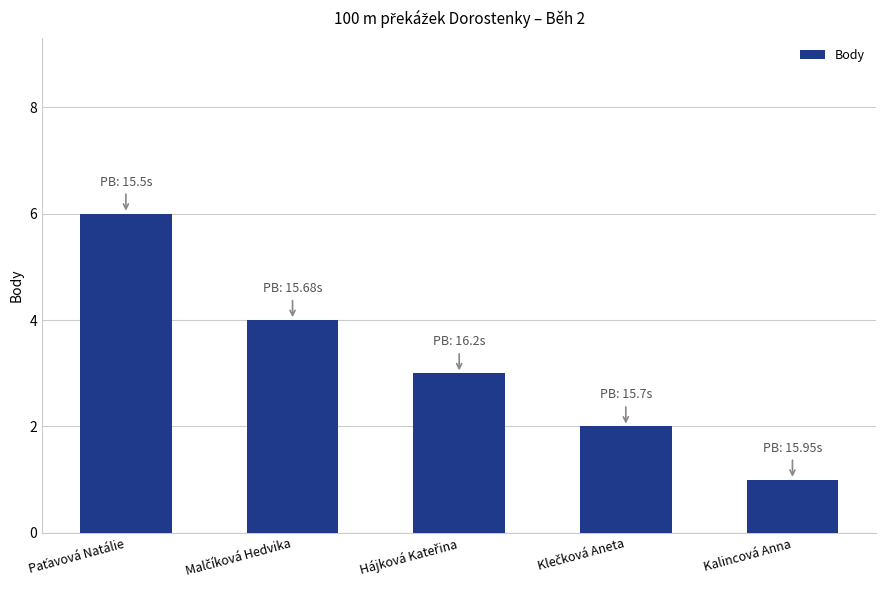

What is the greatest value displayed?

6